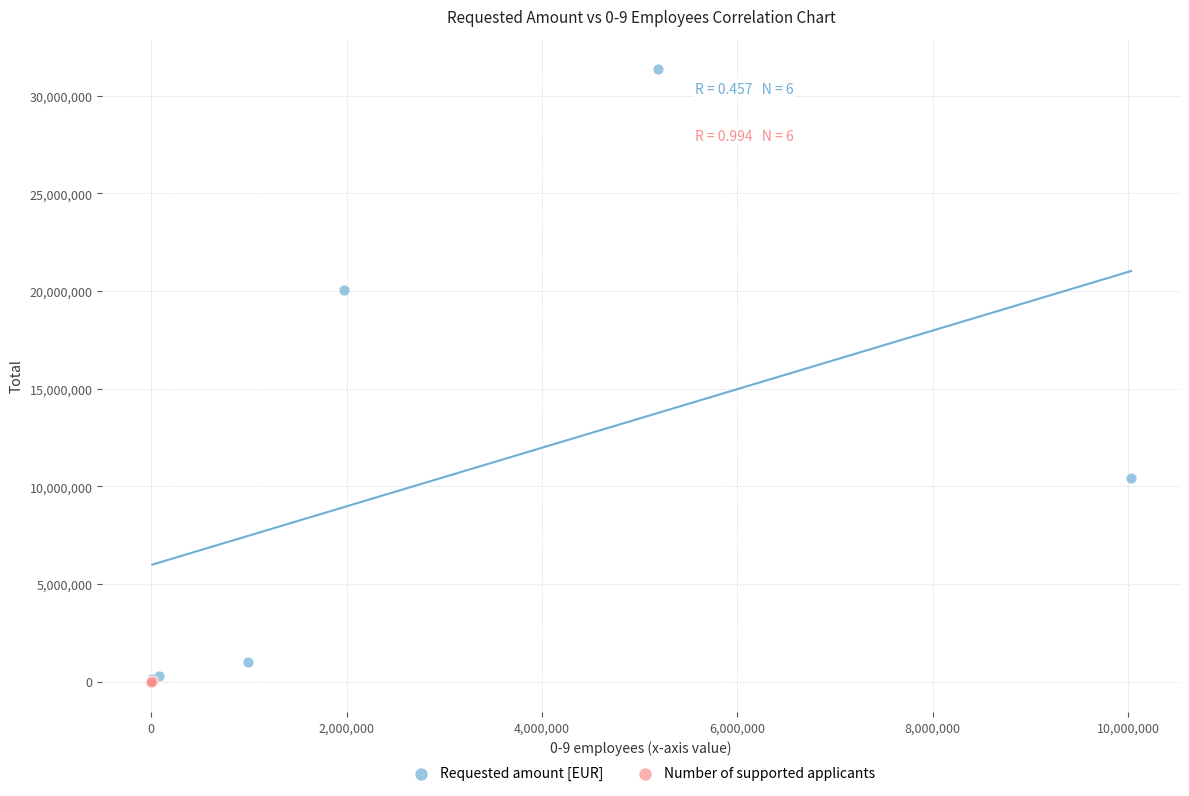

Which series has the widest spread of Y values?

Requested amount [EUR]